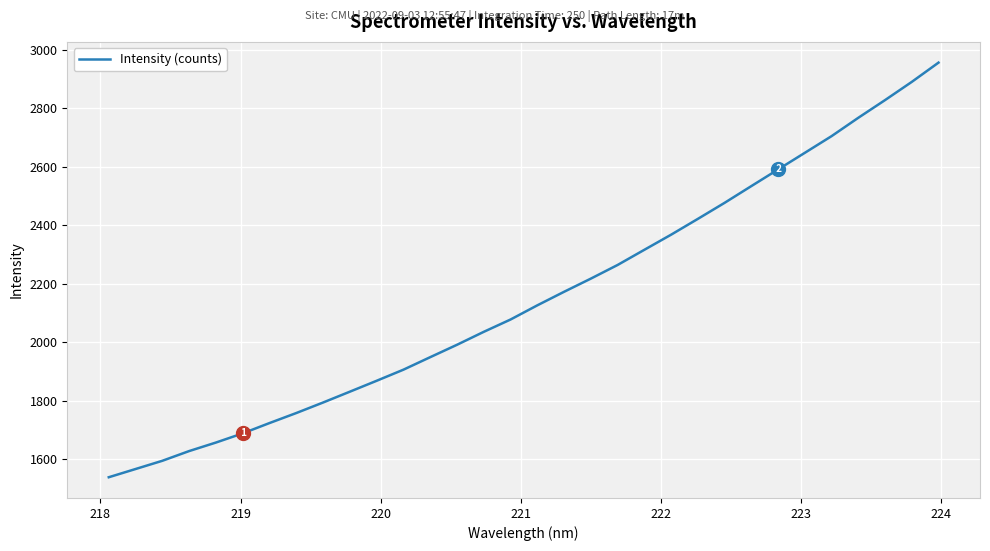

True or false: there are more than 2 points higher than both neighbors.

False